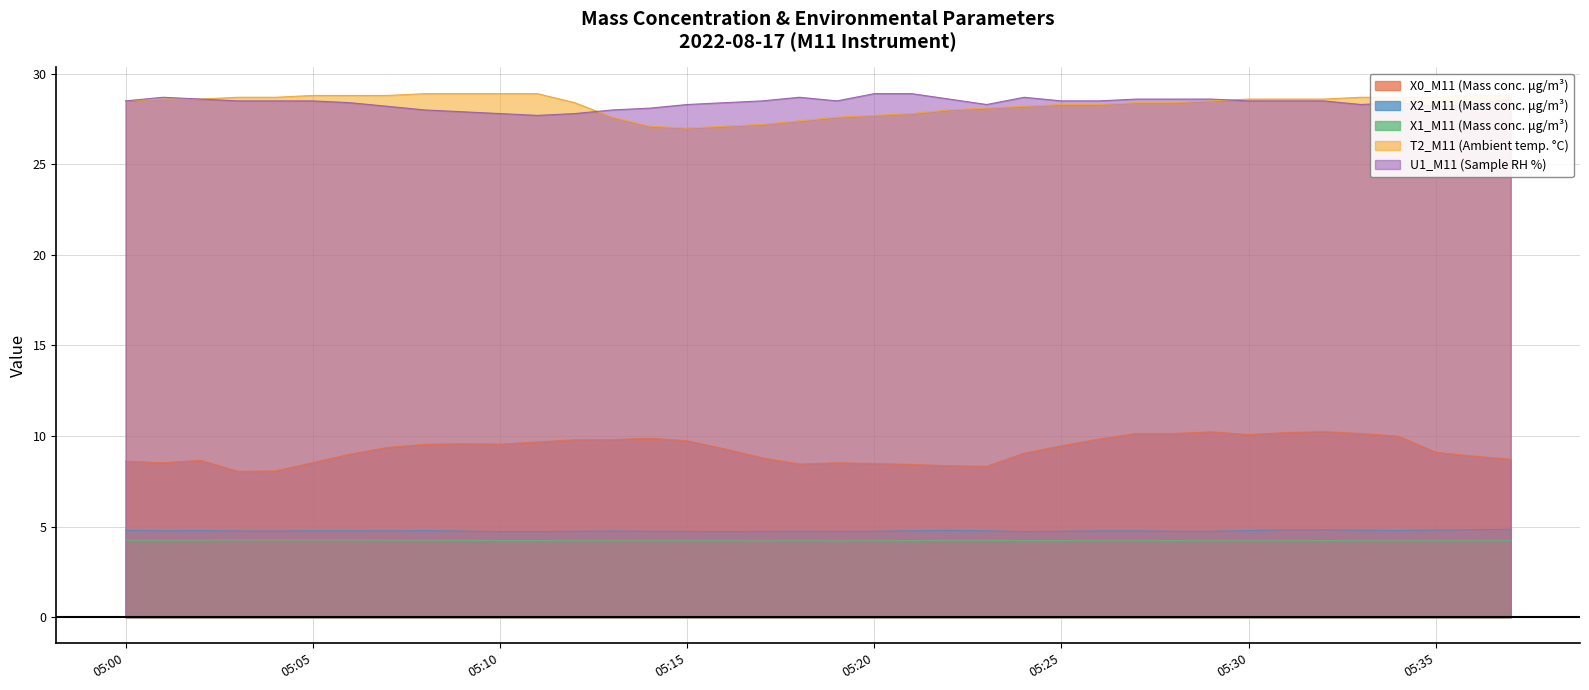

True or false: X2_M11 (Mass conc. μg/m³) has more than 1 interior local peaks.

True